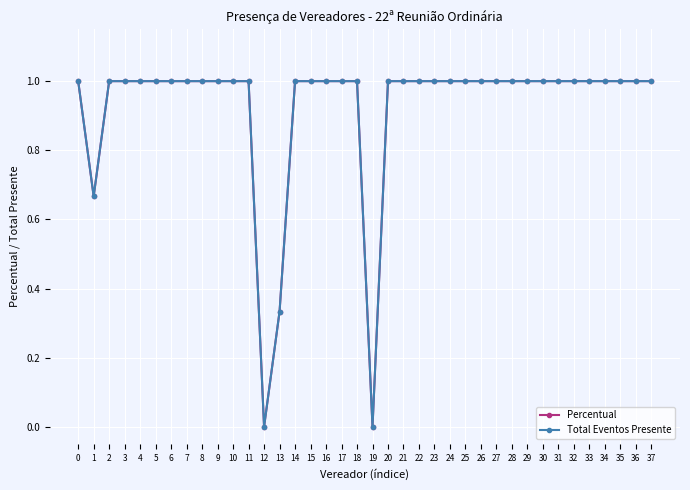

What is the difference between the maximum and second lowest values in the Percentual series?

1.0